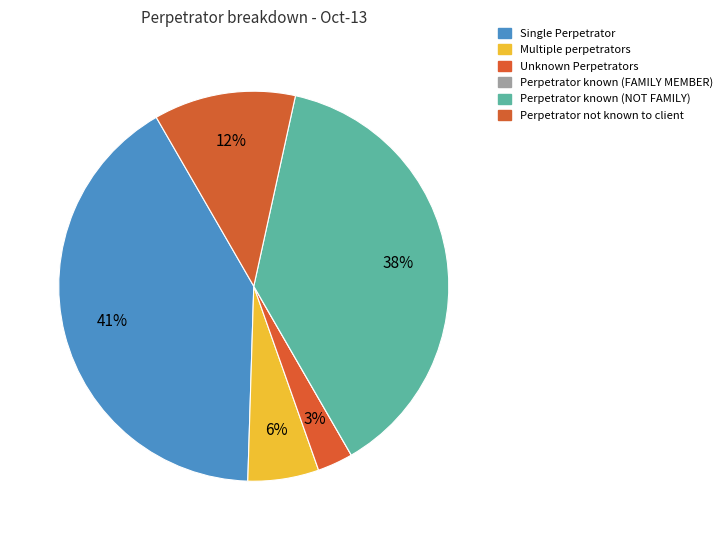

To the nearest percent, what is the average slice percentage?

17%